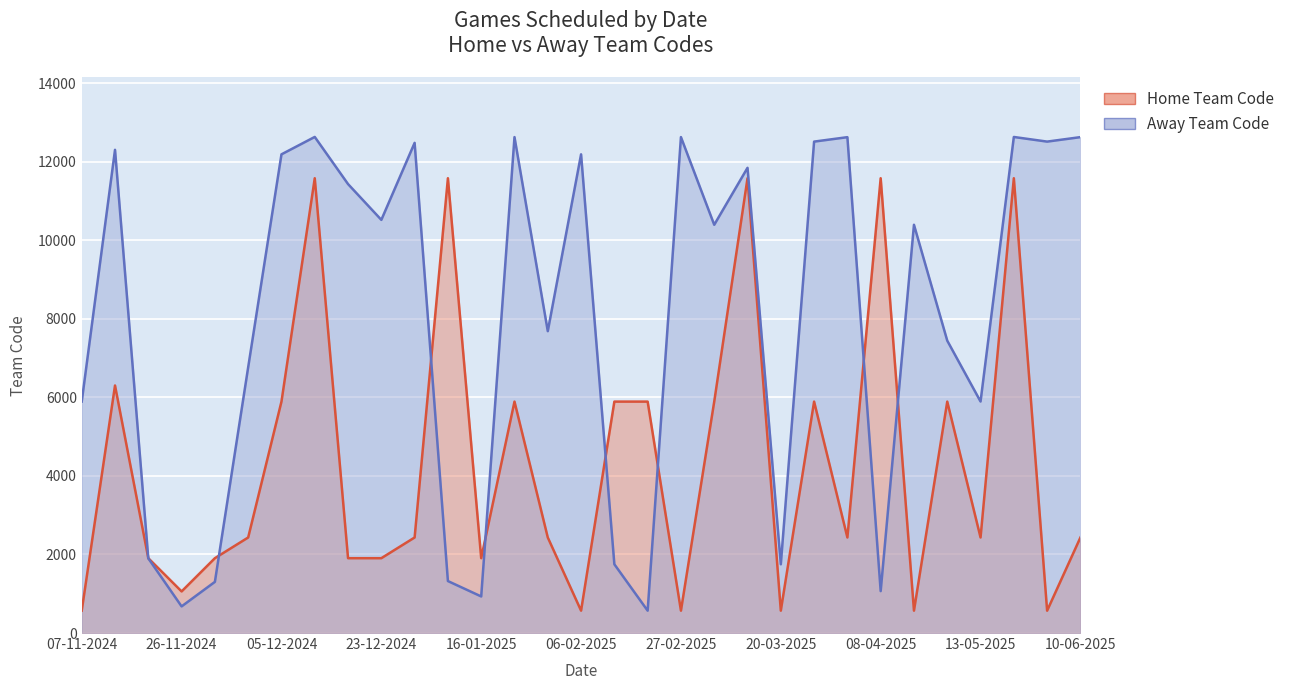

Rank the series by their average value, from highest to lowest.

Away Team Code, Home Team Code